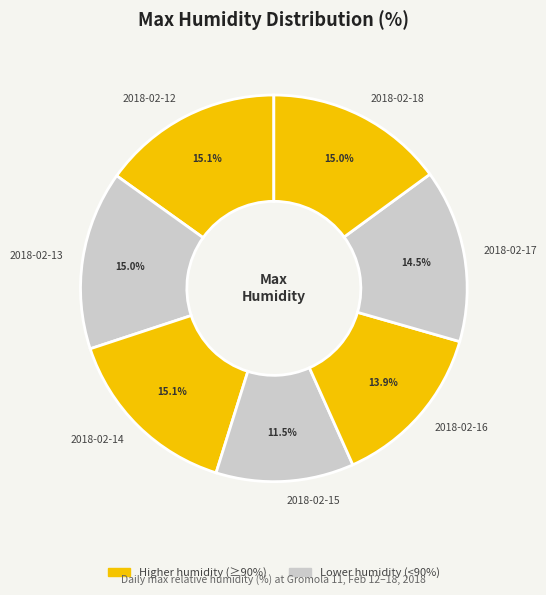

What portion of the pie excludes 2018-02-18?

85.0%